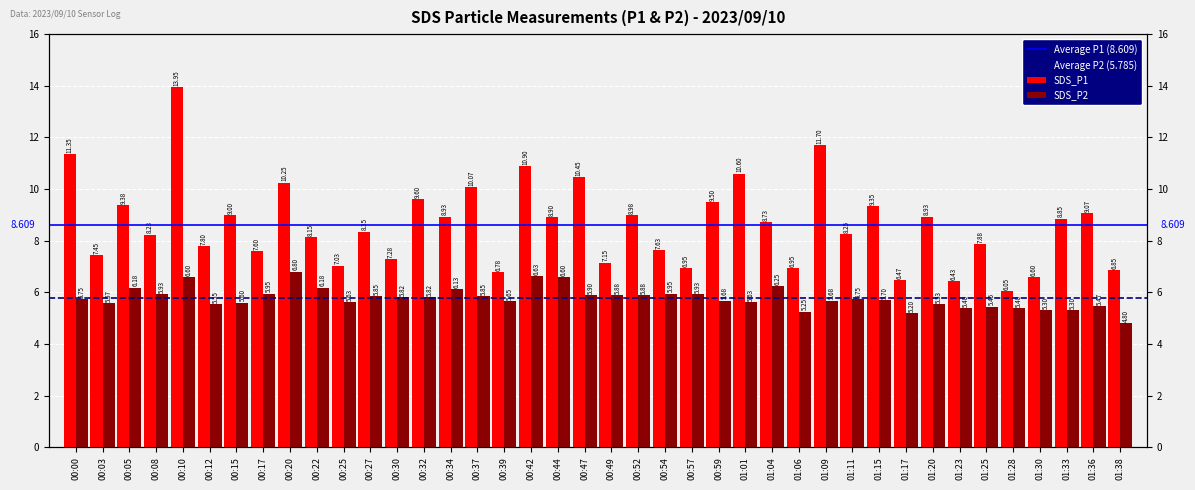

Which series has the largest total across all categories?

SDS_P1